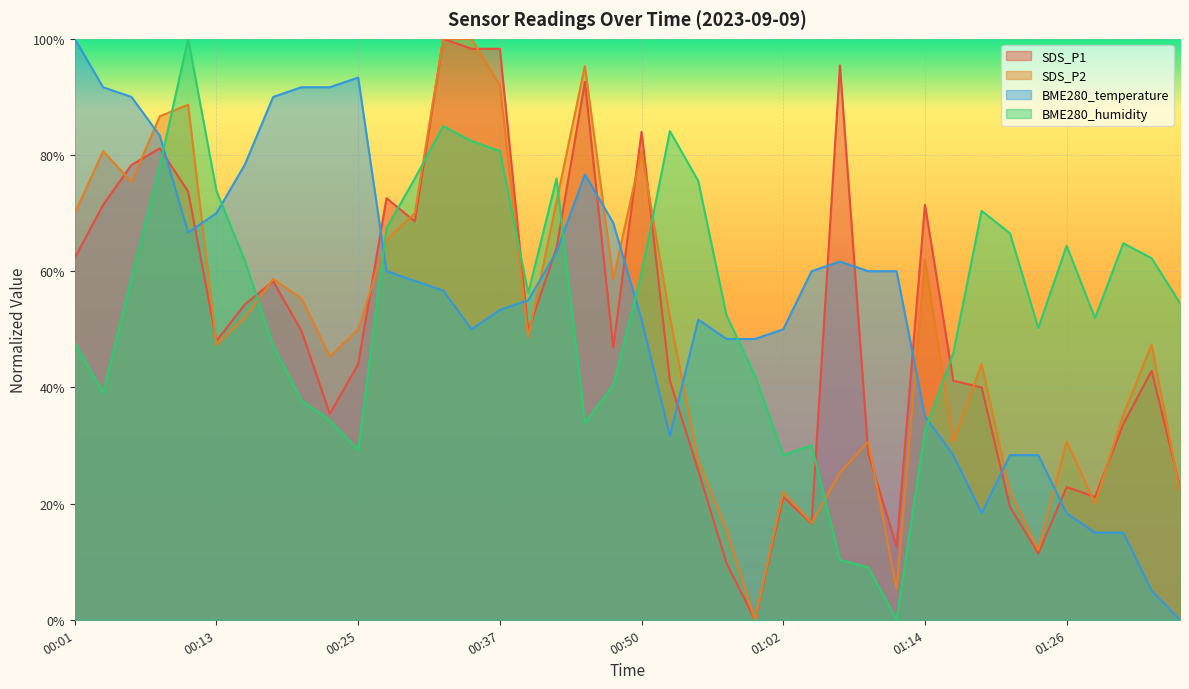

Which category has the highest value in the BME280_humidity series?

00:10